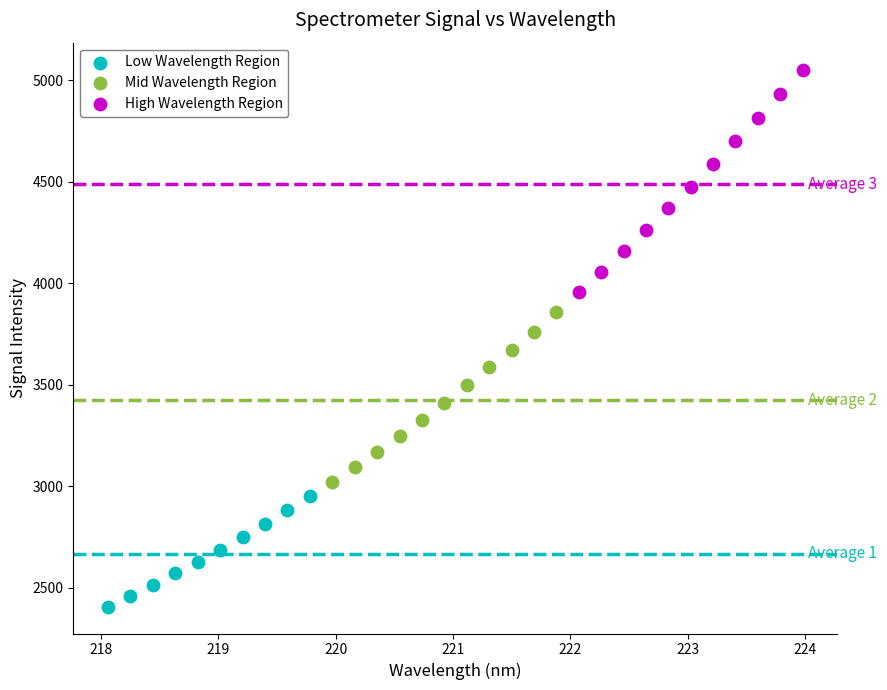

Which series reaches the maximum Y coordinate?

High Wavelength Region